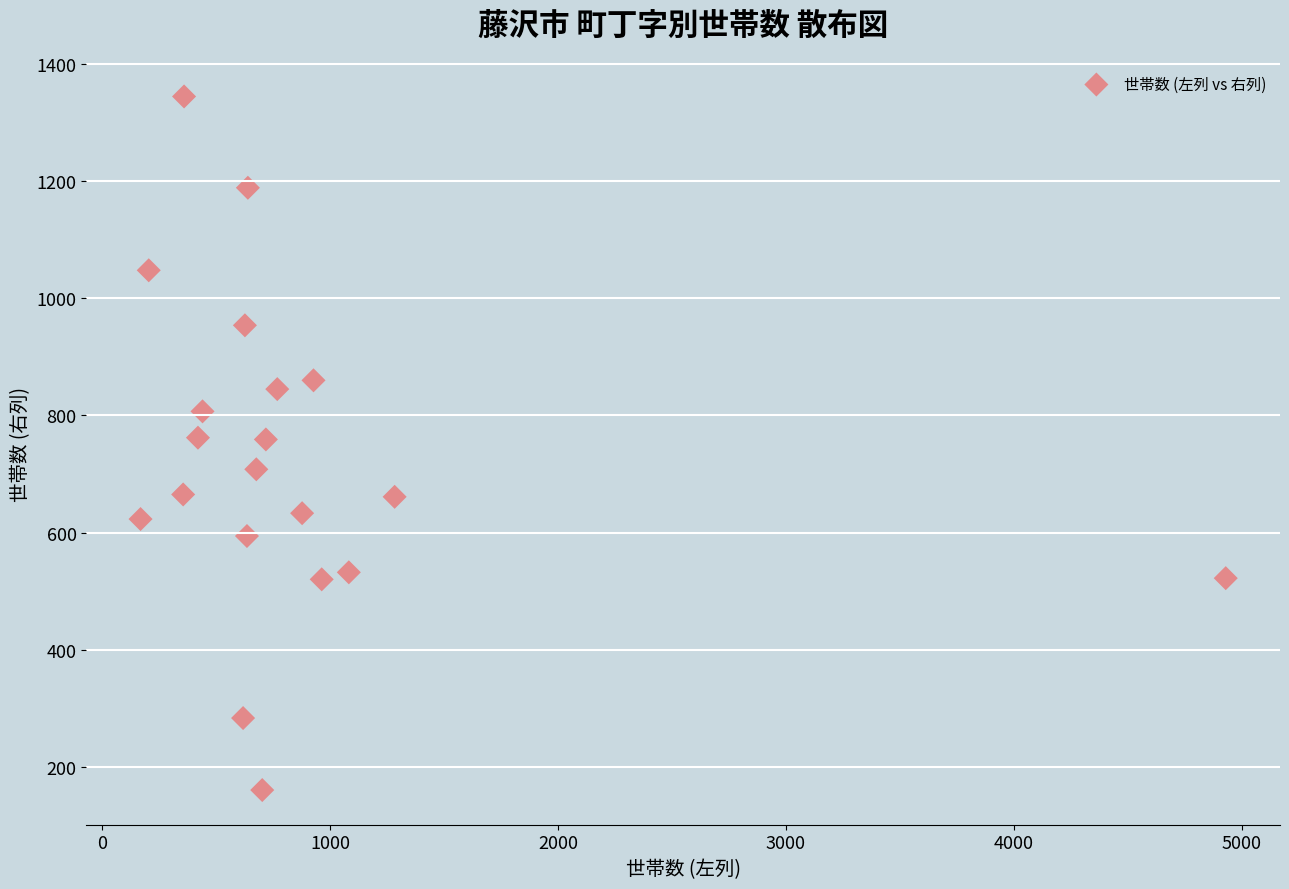

What is the range of X values (max minus min)?

4762